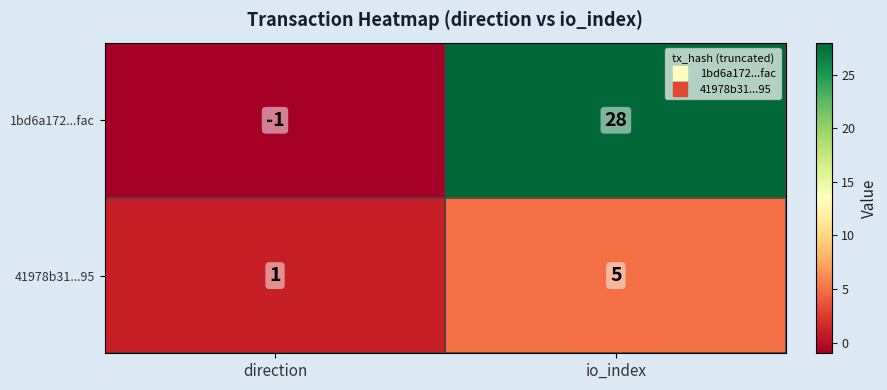

Which series has the largest range (max minus min)?

1bd6a172...fac